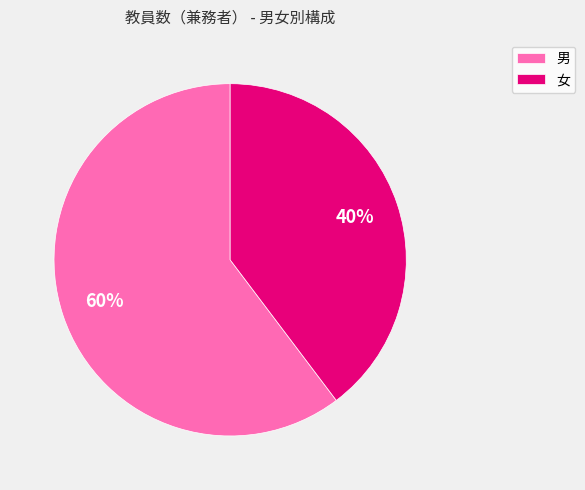

Which category has the biggest portion of the pie?

男